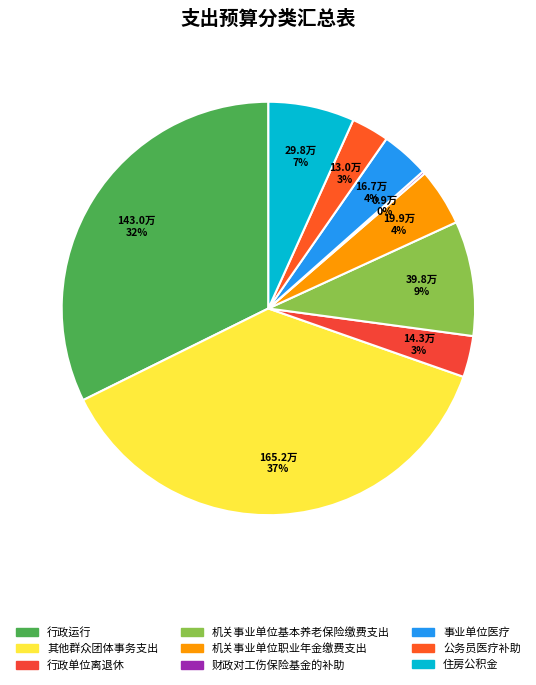

What percentage is the 事业单位医疗 slice, to the nearest percent?

4%